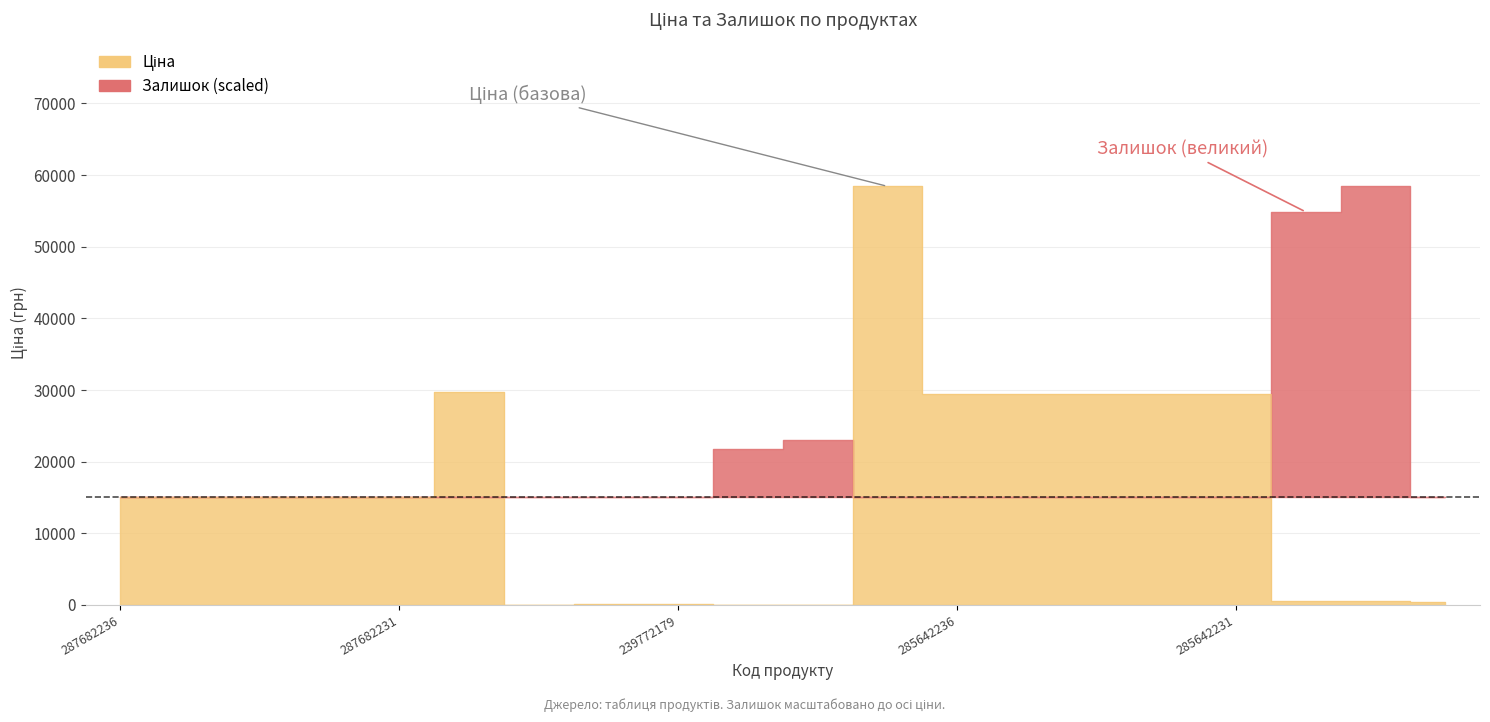

Reading right to left, transcribe all the data shown in this chart.

443.1	539.0	539.0	29491.5	29491.5	29491.5	29491.5	29491.5	58426.5	57.0	57.0	114.1	114.1	32.0	29747.2	15120.0	15120.0	15120.0	15120.0	15120.0